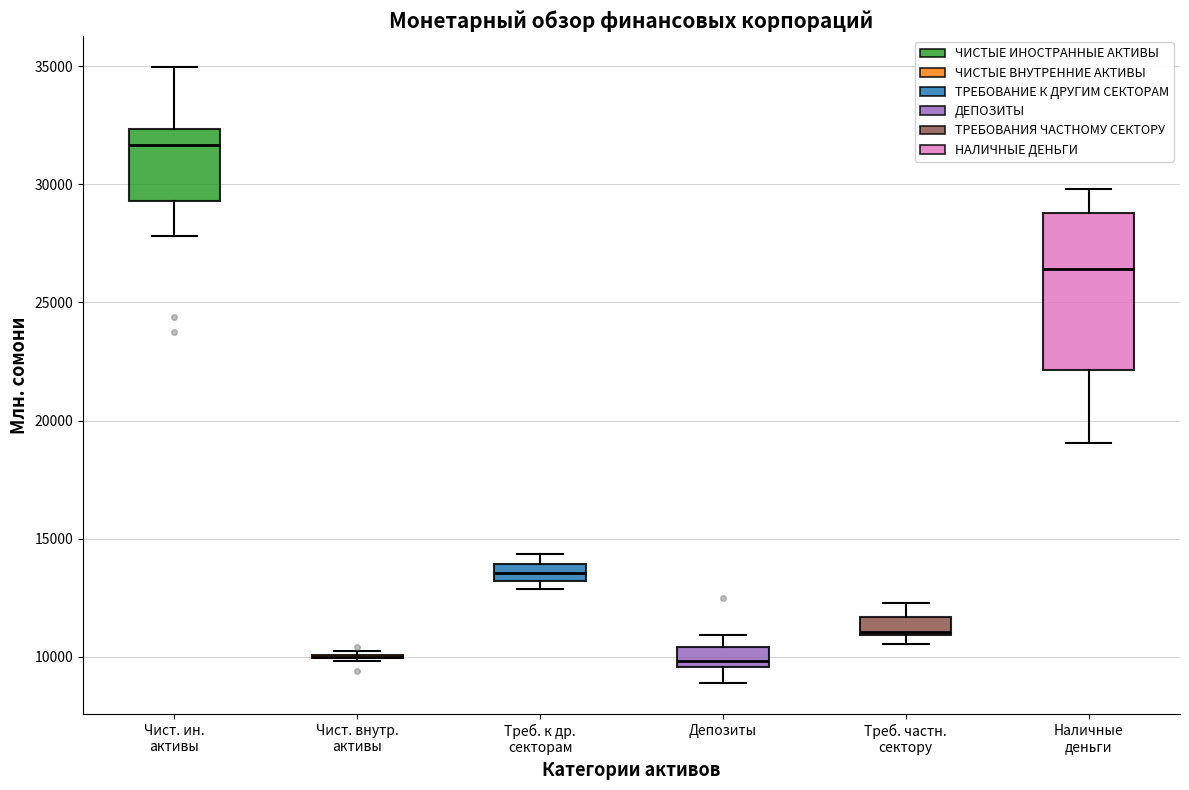

Which box is the tallest, from its lower edge to its upper edge?

Наличные деньги